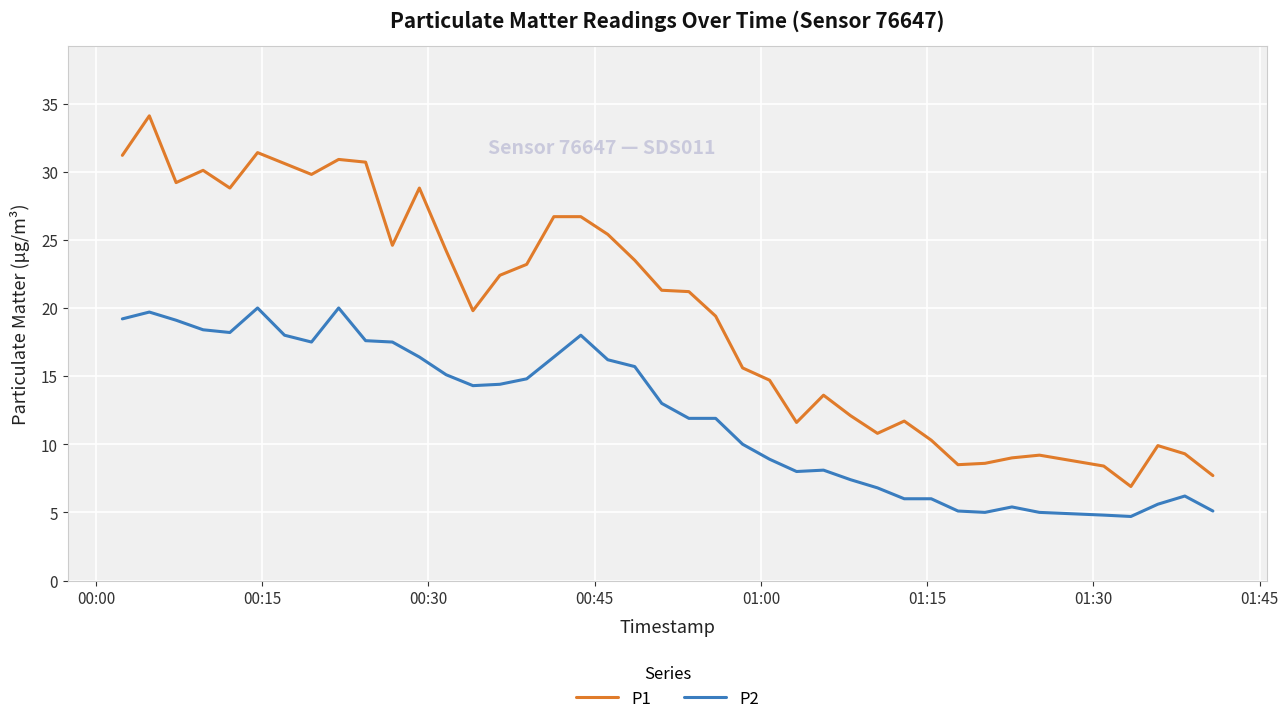

Rank the series by their maximum value, from lowest to highest.

P2, P1